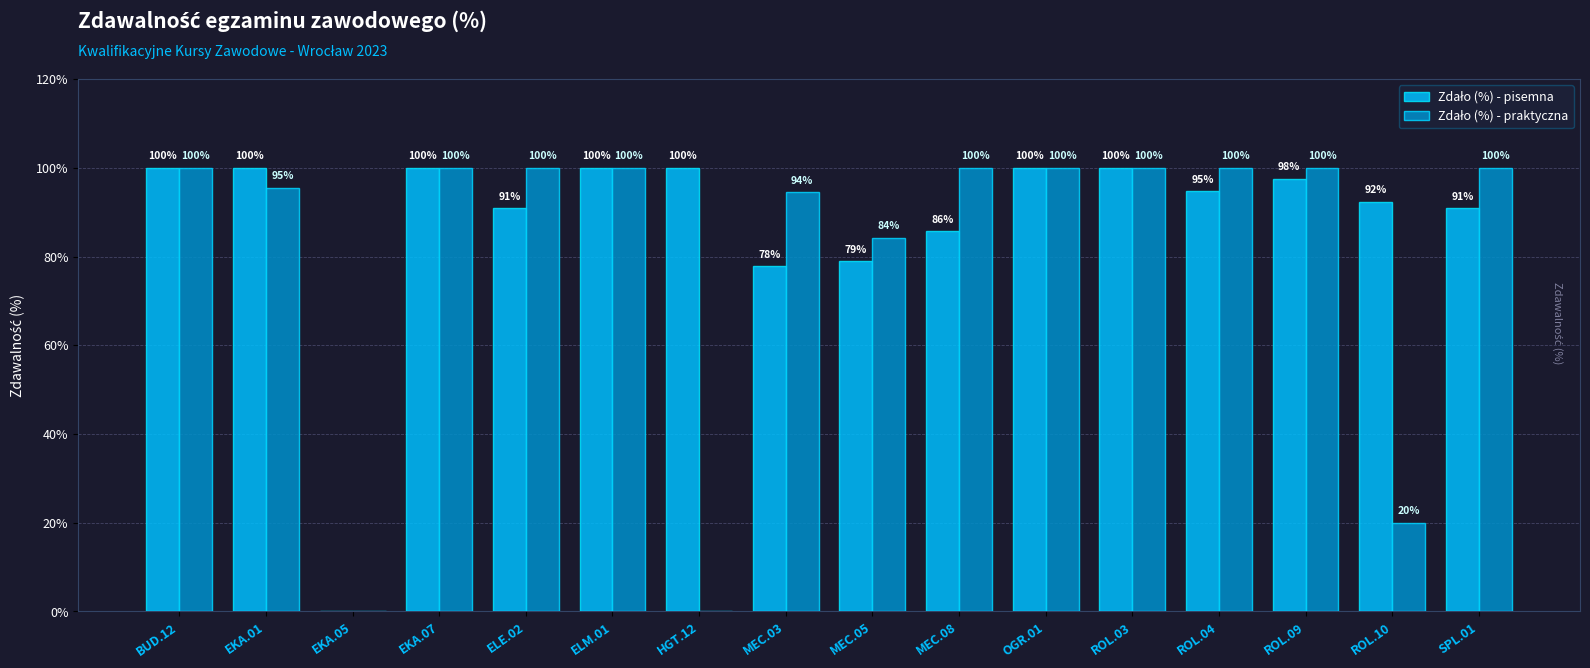

What is the maximum value shown in the chart?

100.0